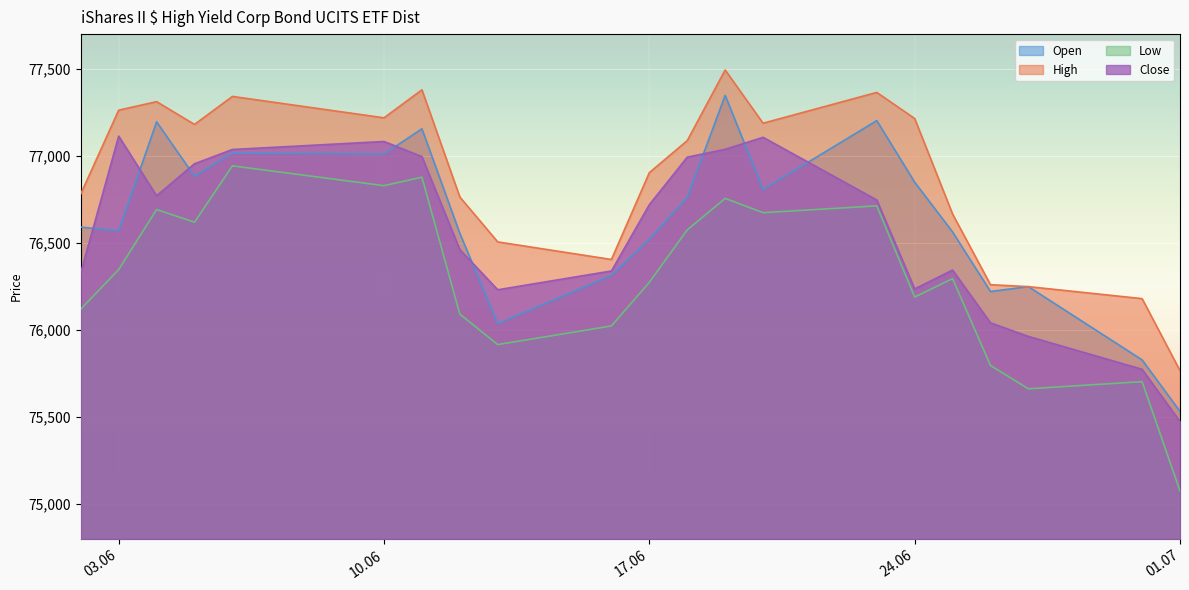

True or false: High has a value of 76782 at 02.06.2025.

True